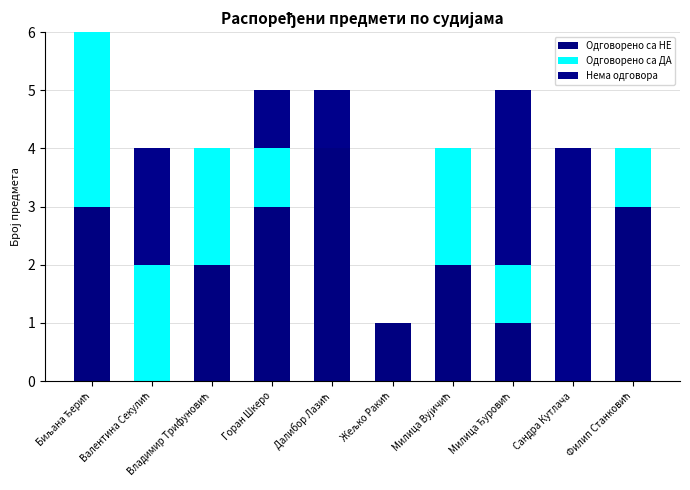

How many data points does each series have?

10